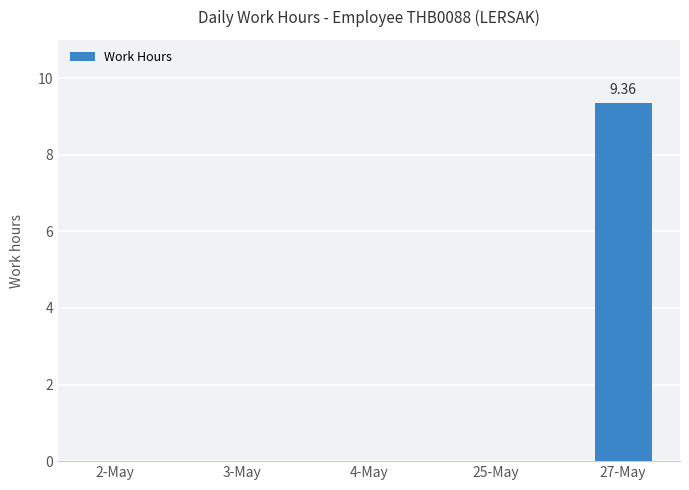

What is the sum of the values at 2-May and 27-May?

9.4